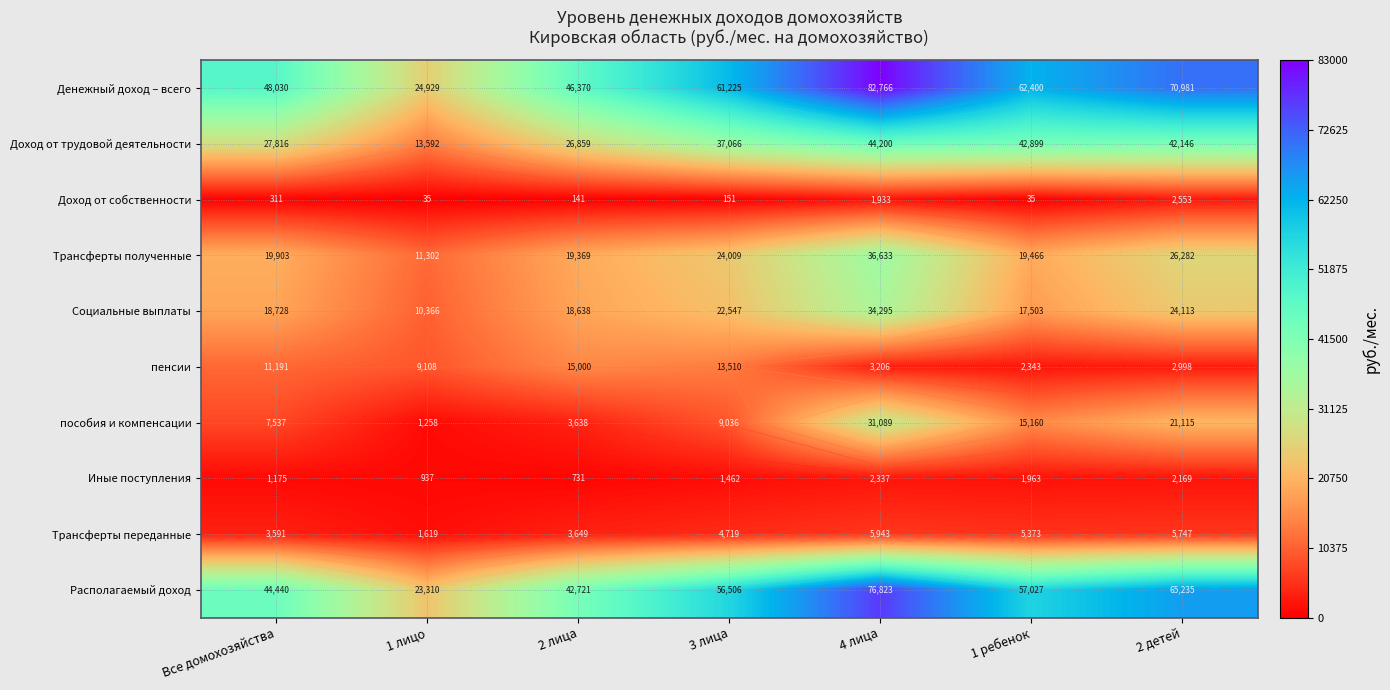

How many data points in пособия и компенсации are less than 9036?

3